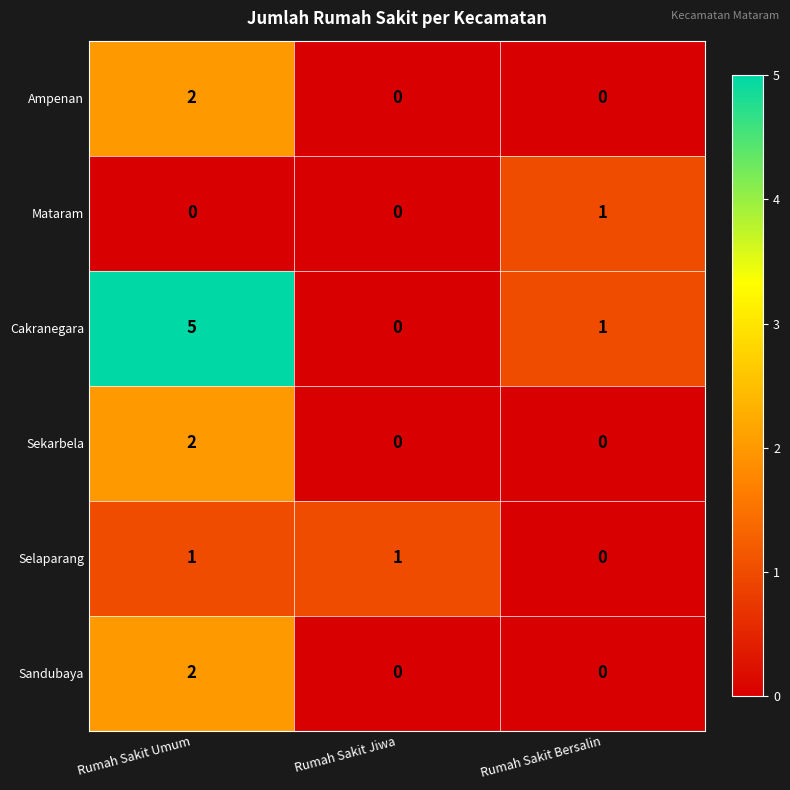

At which label is Cakranegara closest to 2?

Rumah Sakit Bersalin